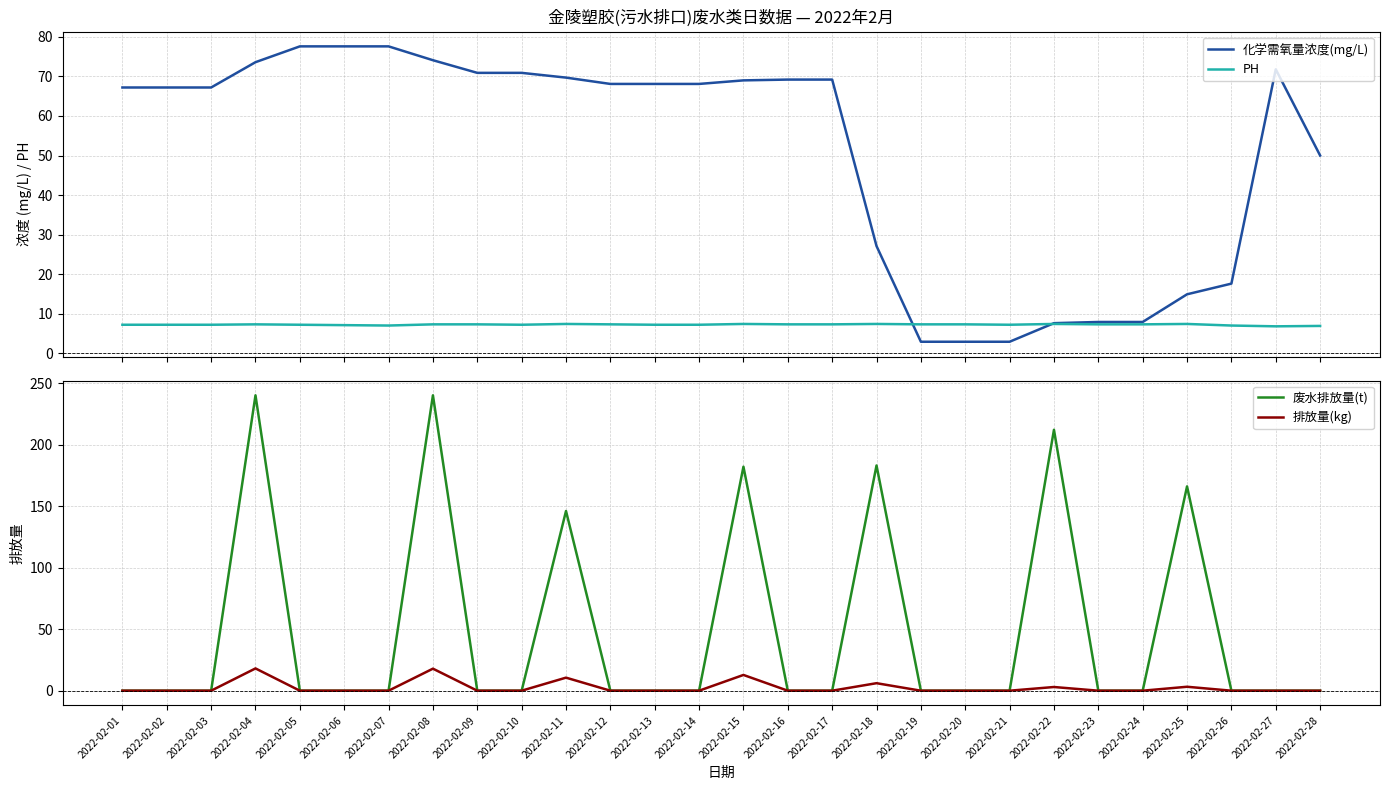

What is the average value of the 废水排放量(t) series?

48.9